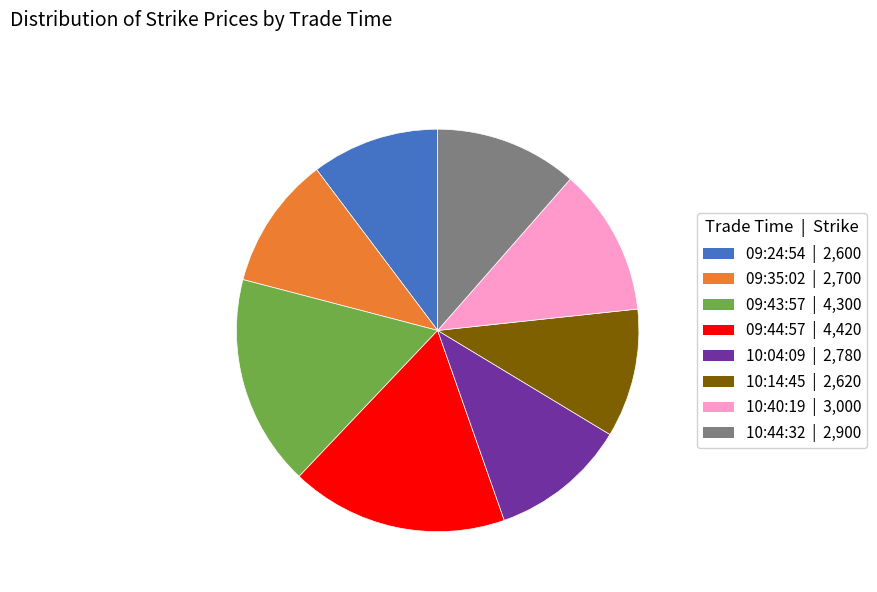

Does any single category account for the majority?

No